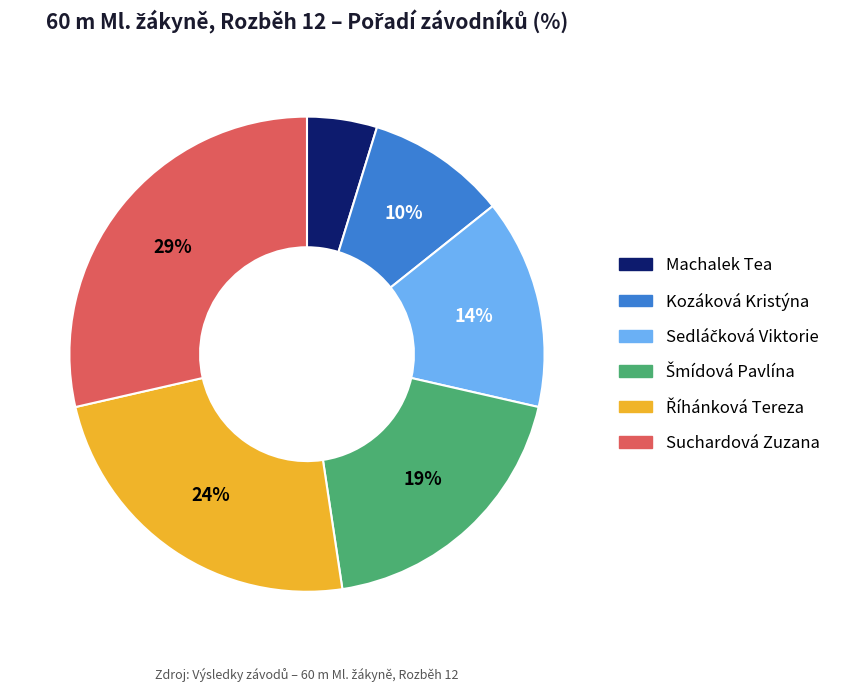

Count the number of slices in the pie.

6